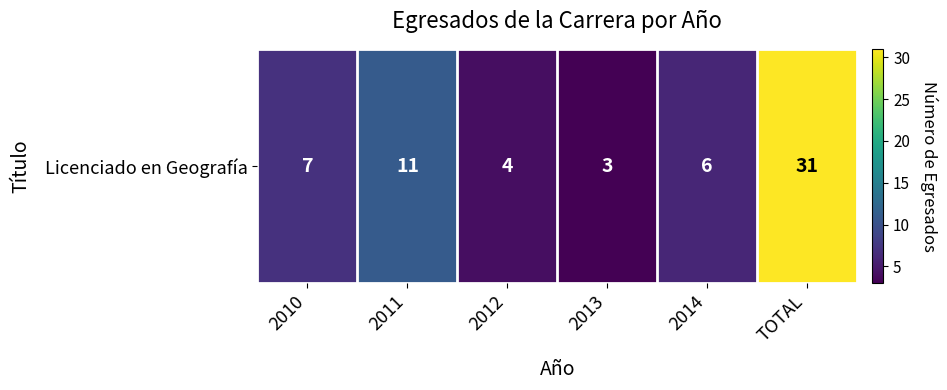

What is the greatest value displayed?

31